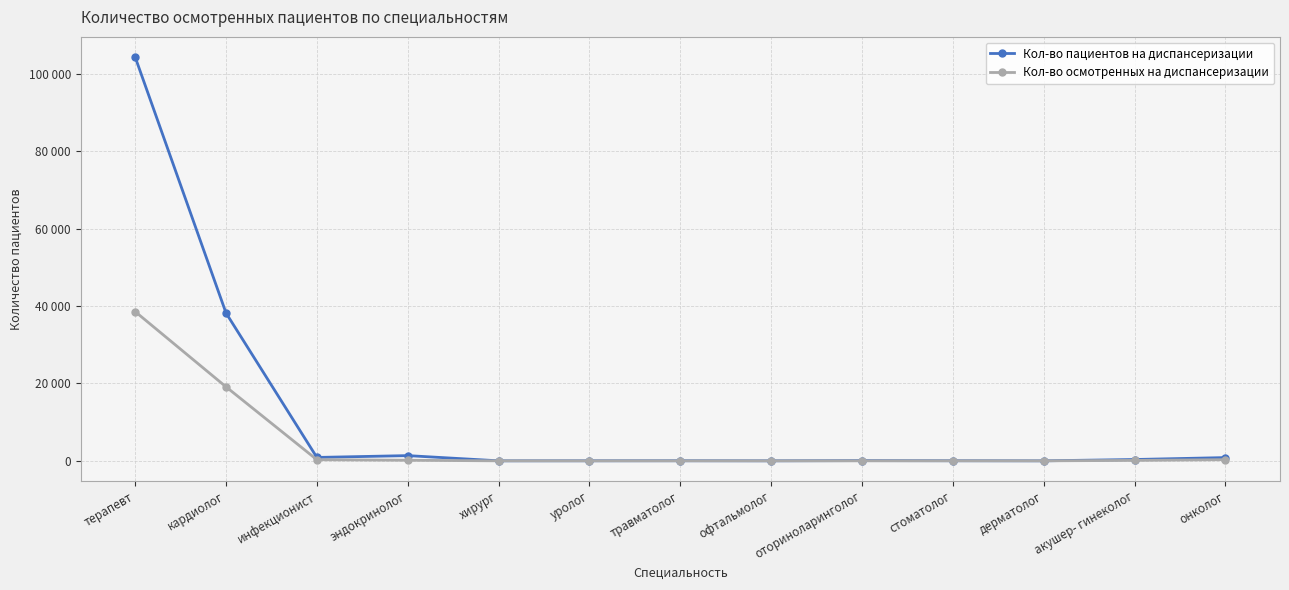

Is this an area chart (filled region under the line)?

No